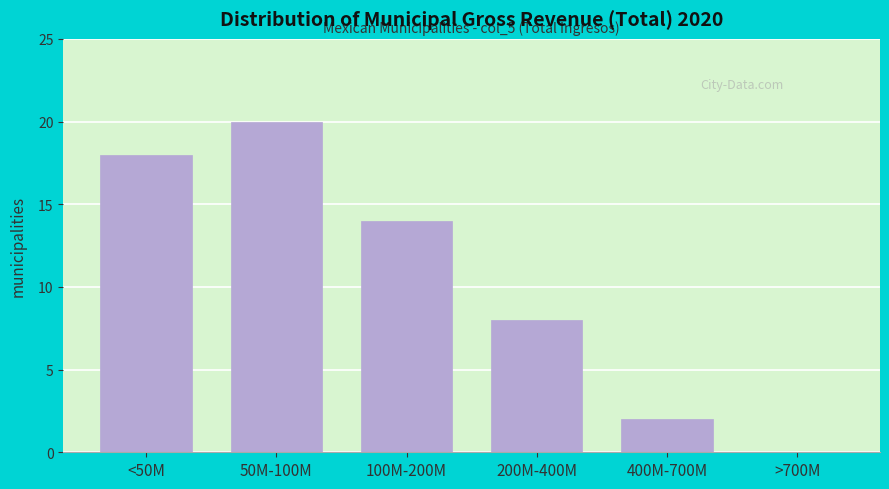

Reading right to left, transcribe all the data shown in this chart.

>700M=0	400M-700M=2	200M-400M=8	100M-200M=14	50M-100M=20	<50M=18